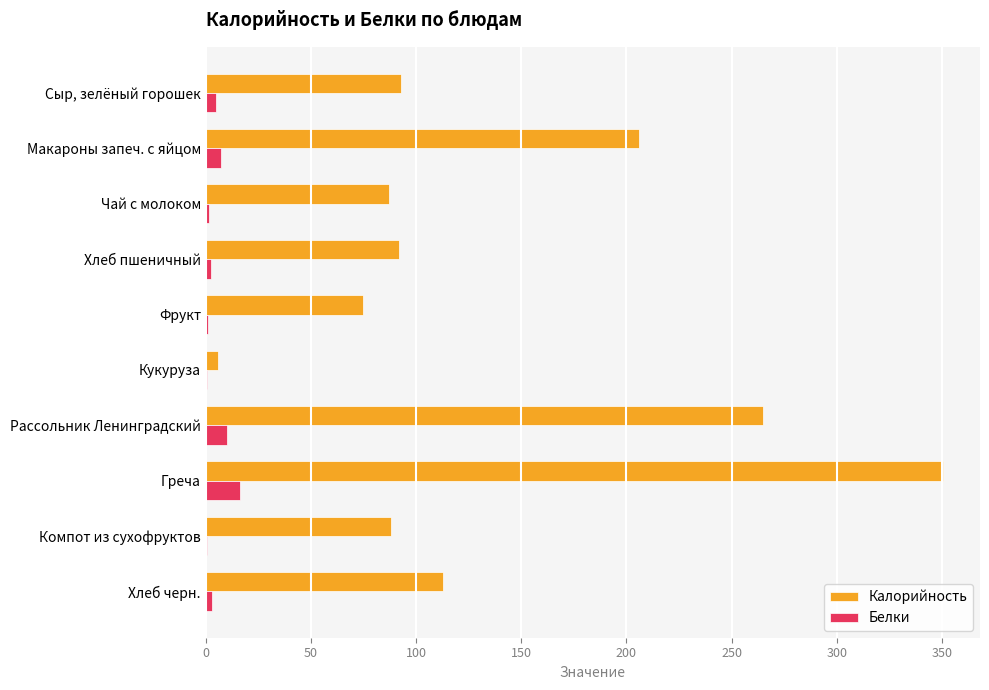

Is the value of Калорийность at Греча greater than the value of Белки at Компот из сухофруктов?

Yes